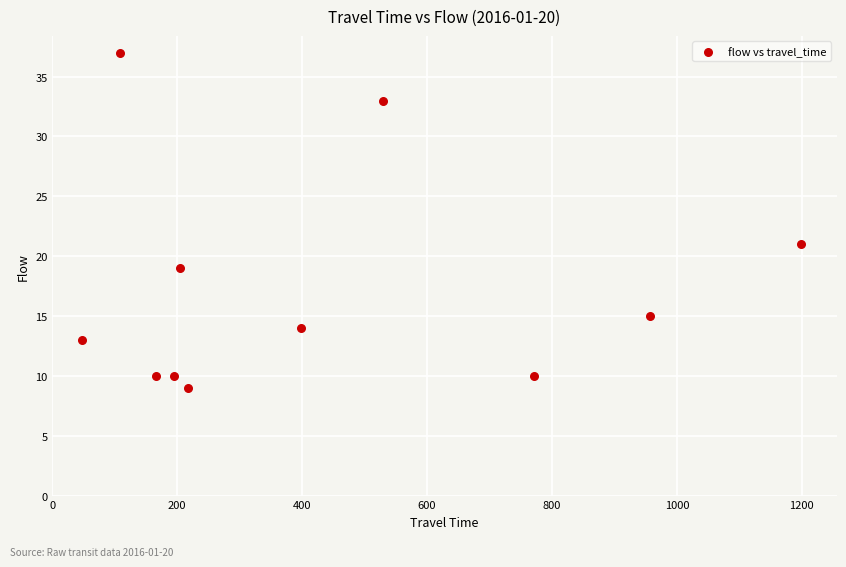

What is the range of Y values (max minus min)?

28